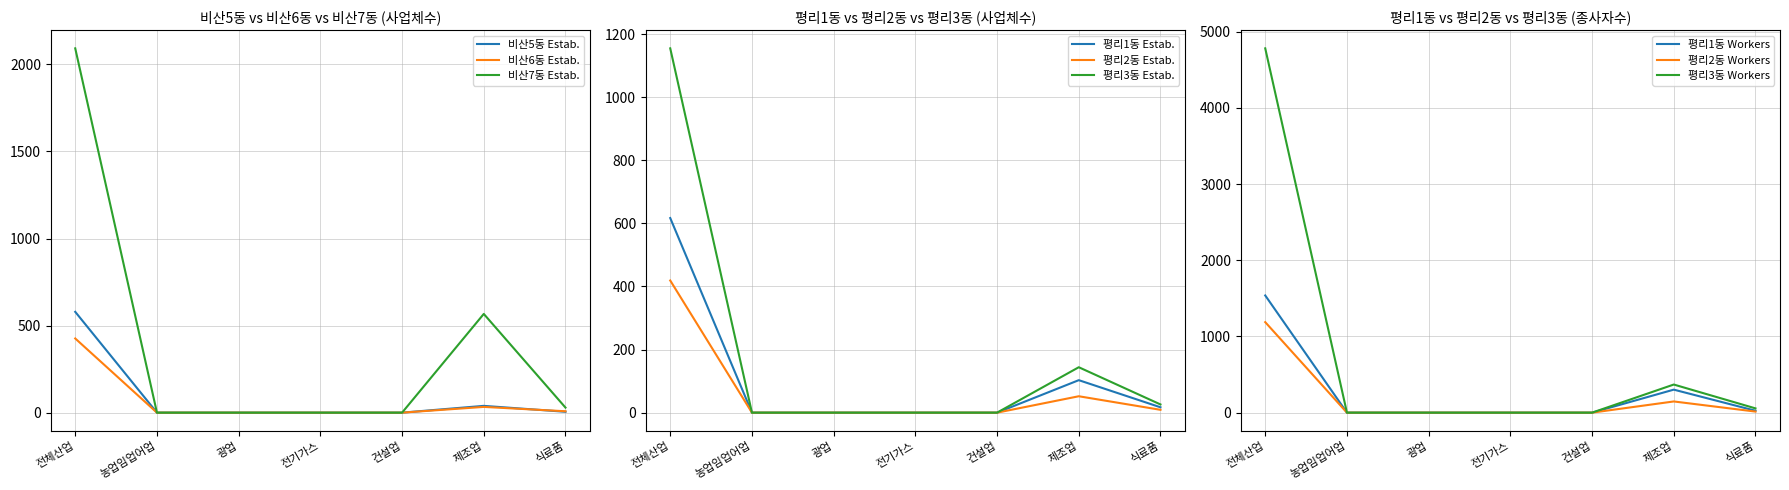

Is the value of 비산6동 Estab. at 전체산업 greater than the value of 비산5동 Estab. at 농업임업어업?

Yes